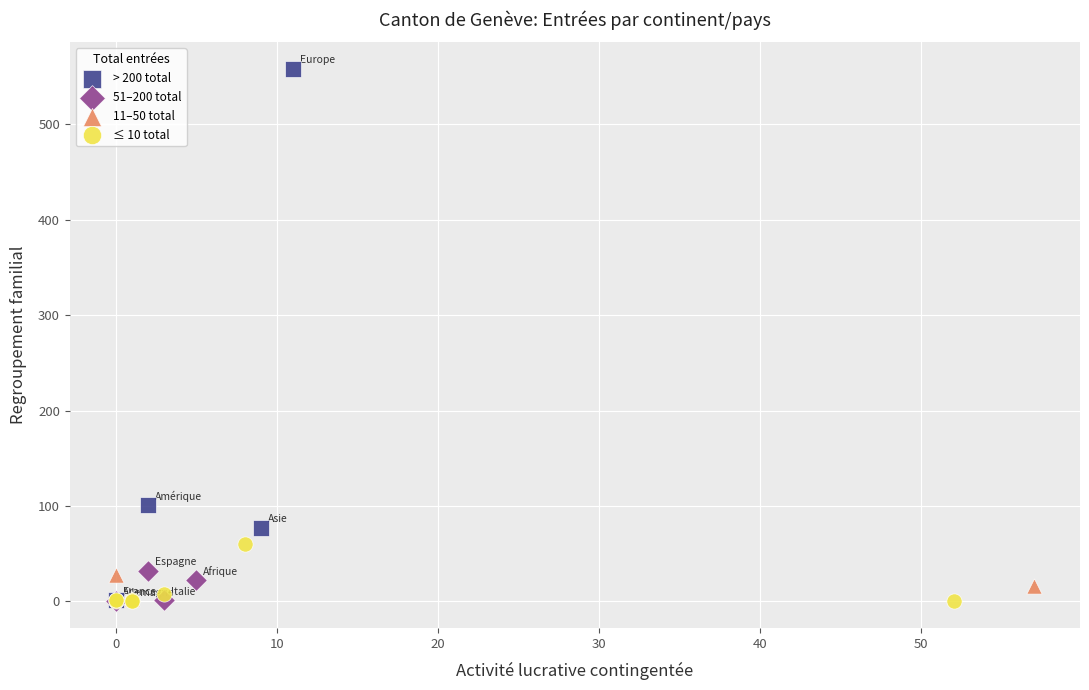

What are all the series names shown in the legend?

> 200 total, 51–200 total, 11–50 total, ≤ 10 total